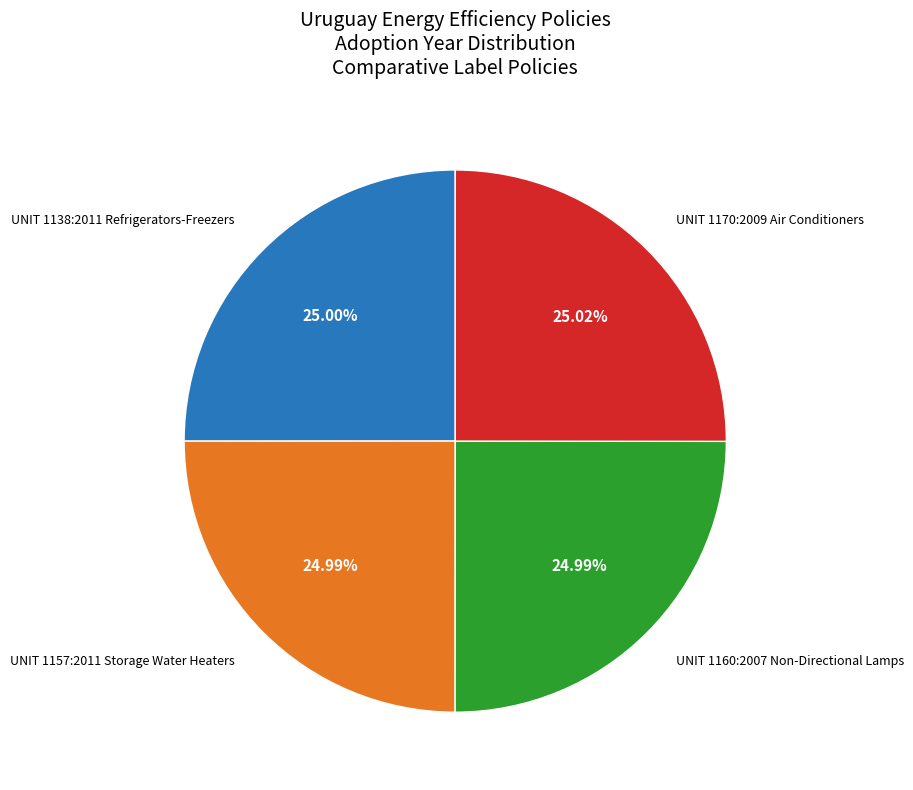

Is there any slice that represents more than half of the pie?

No